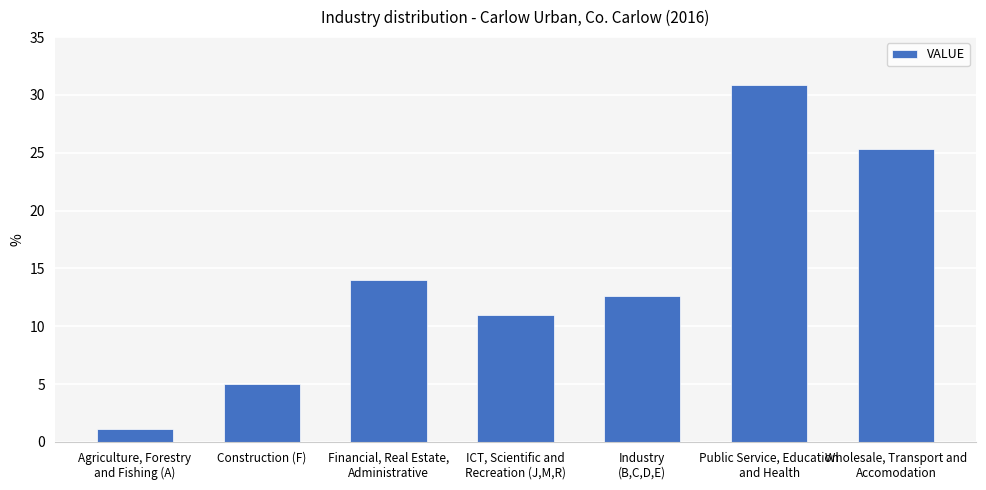

Reading left to right, transcribe all the data shown in this chart.

Agriculture, Forestry
and Fishing (A)=1.1	Construction (F)=5.0	Financial, Real Estate,
Administrative=14.0	ICT, Scientific and
Recreation (J,M,R)=11.0	Industry
(B,C,D,E)=12.6	Public Service, Education
and Health=30.9	Wholesale, Transport and
Accomodation=25.3